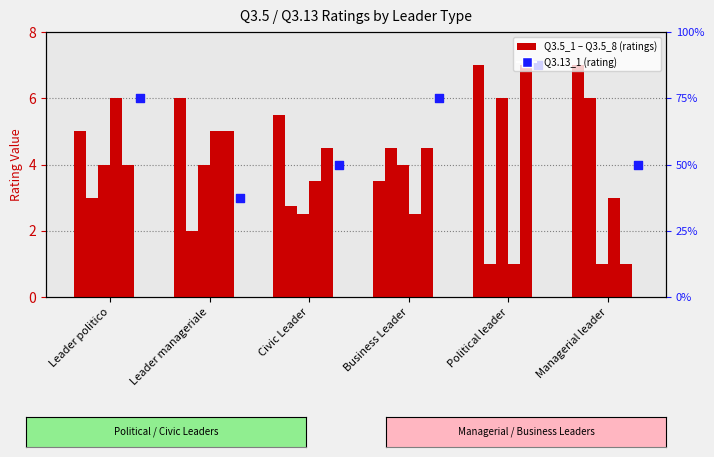

Is the value of Q3.13_1 at Political leader greater than the value of Q3.5_5 at Business Leader?

Yes